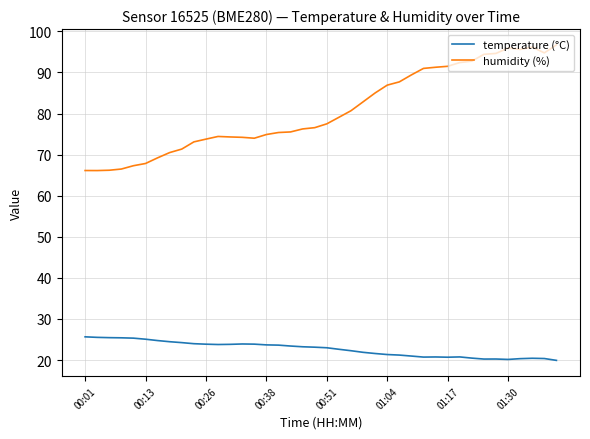

What is the difference between the maximum and minimum values in the humidity (%) series?

30.6